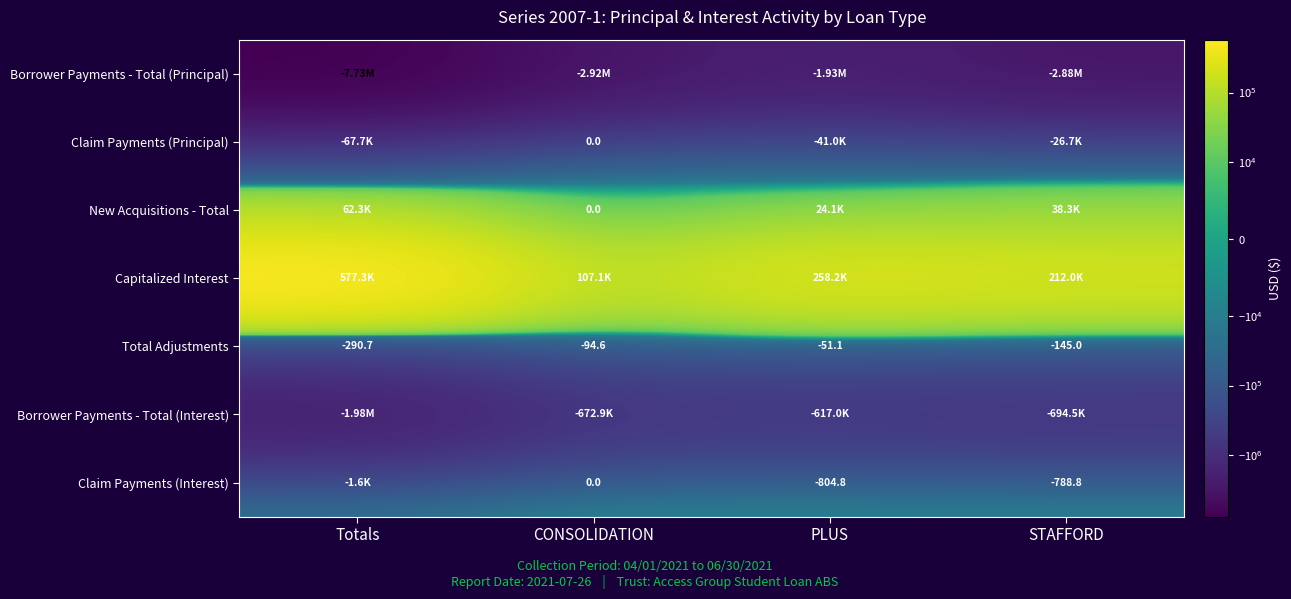

Is the value of Claim Payments (Principal) at Totals greater than the value of Borrower Payments - Total (Interest) at STAFFORD?

Yes